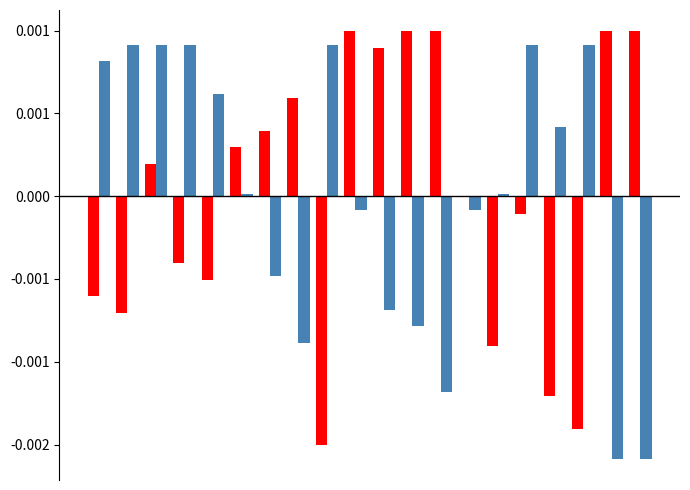

Does the chart contain stacked bars?

No